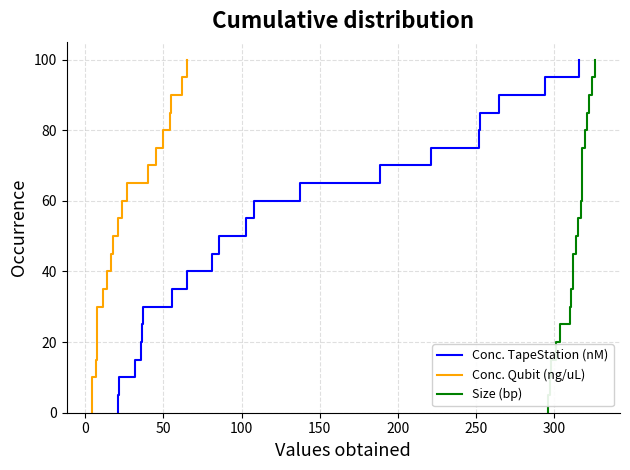

True or false: Conc. Qubit (ng/uL) and Size (bp) cross at least once.

False